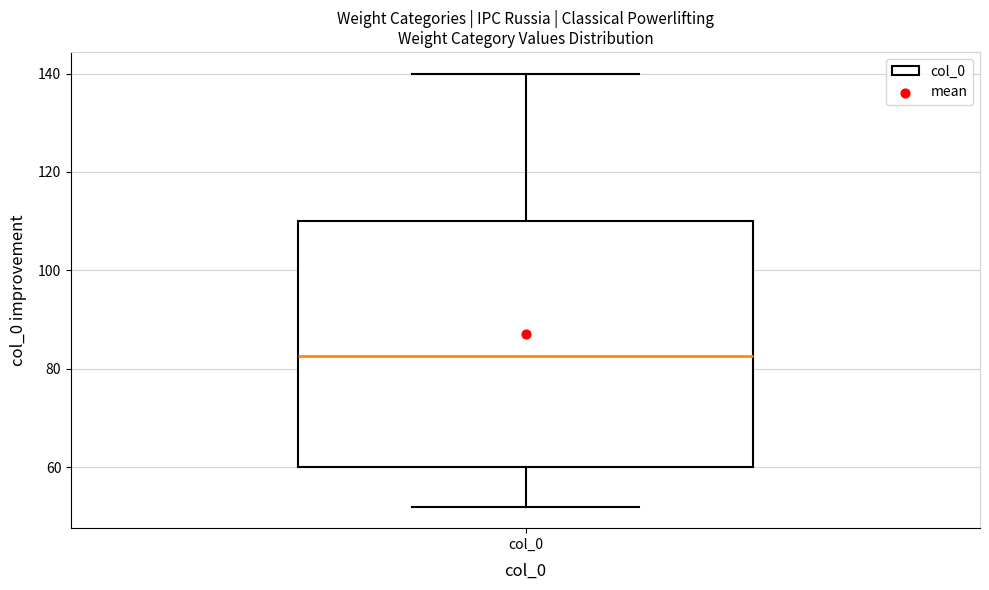

Where does the median line of the box for col_0 sit on the y-axis? The values are not printed on the chart, so give them approximately, as read against the axis.

82